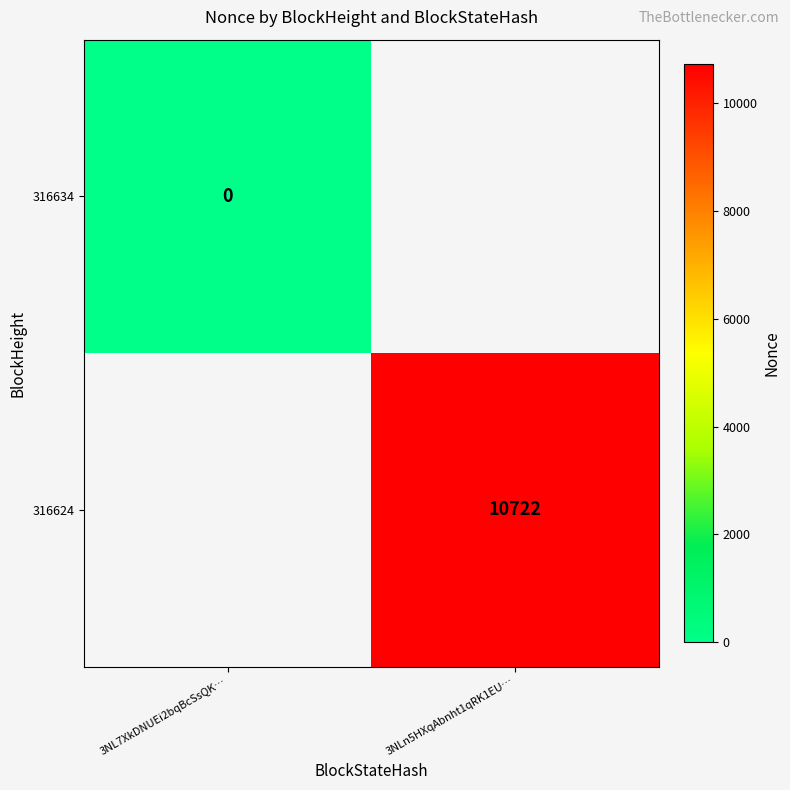

Is it true that 316624 equals 15217 at 3NLn5HXqAbnht1qRK1EU…?

False